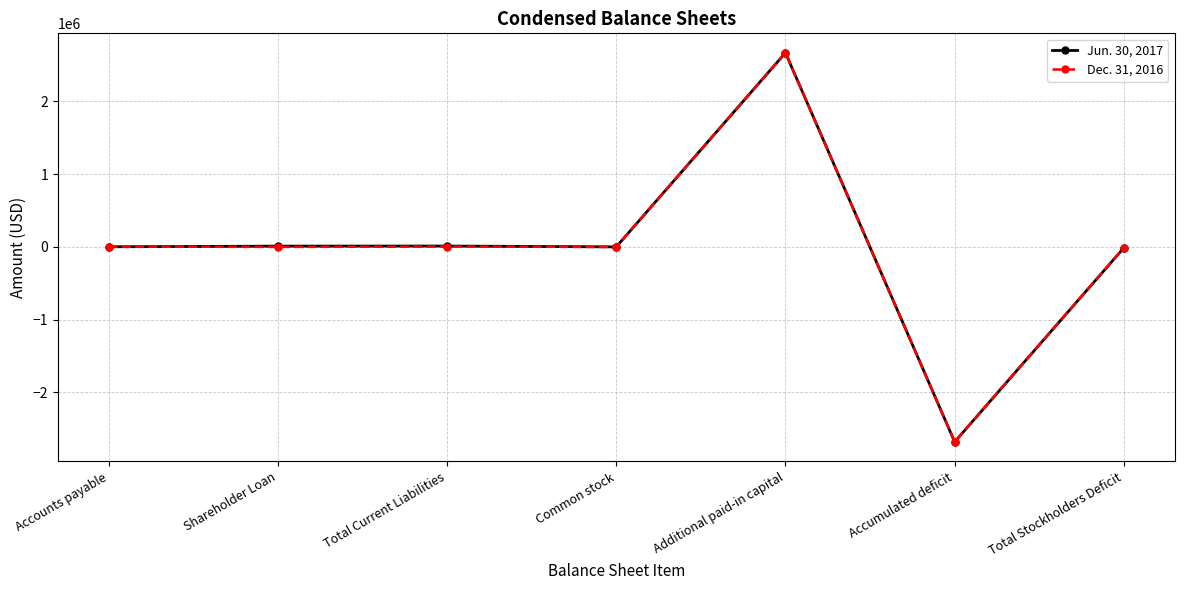

What is the label of the 7th point from the left?

Total Stockholders Deficit